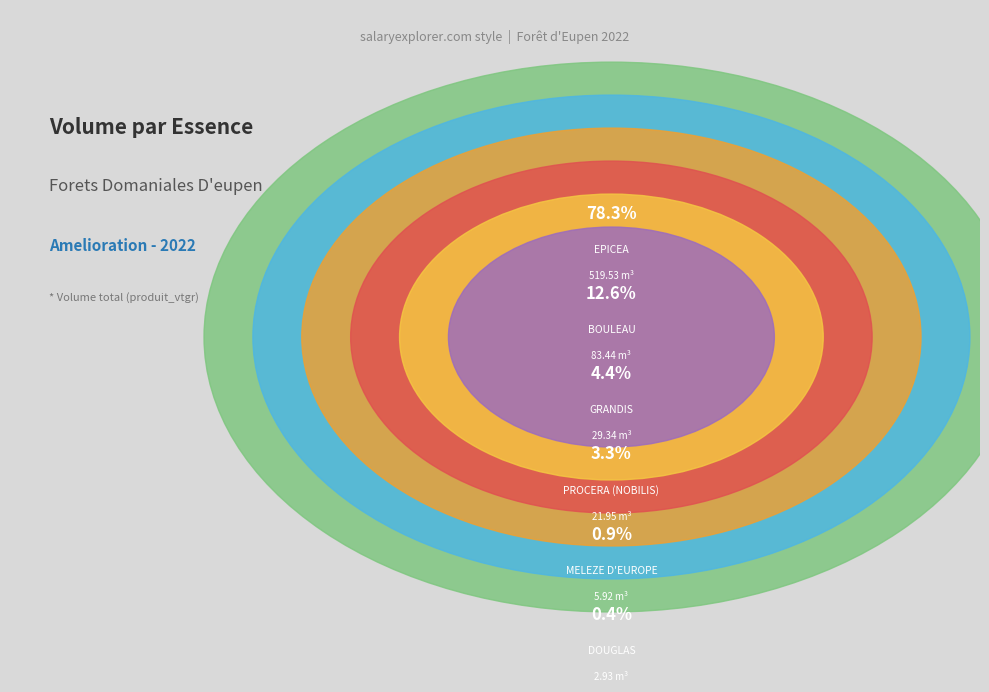

What percentage is the MELEZE D'EUROPE slice, to the nearest percent?

1%